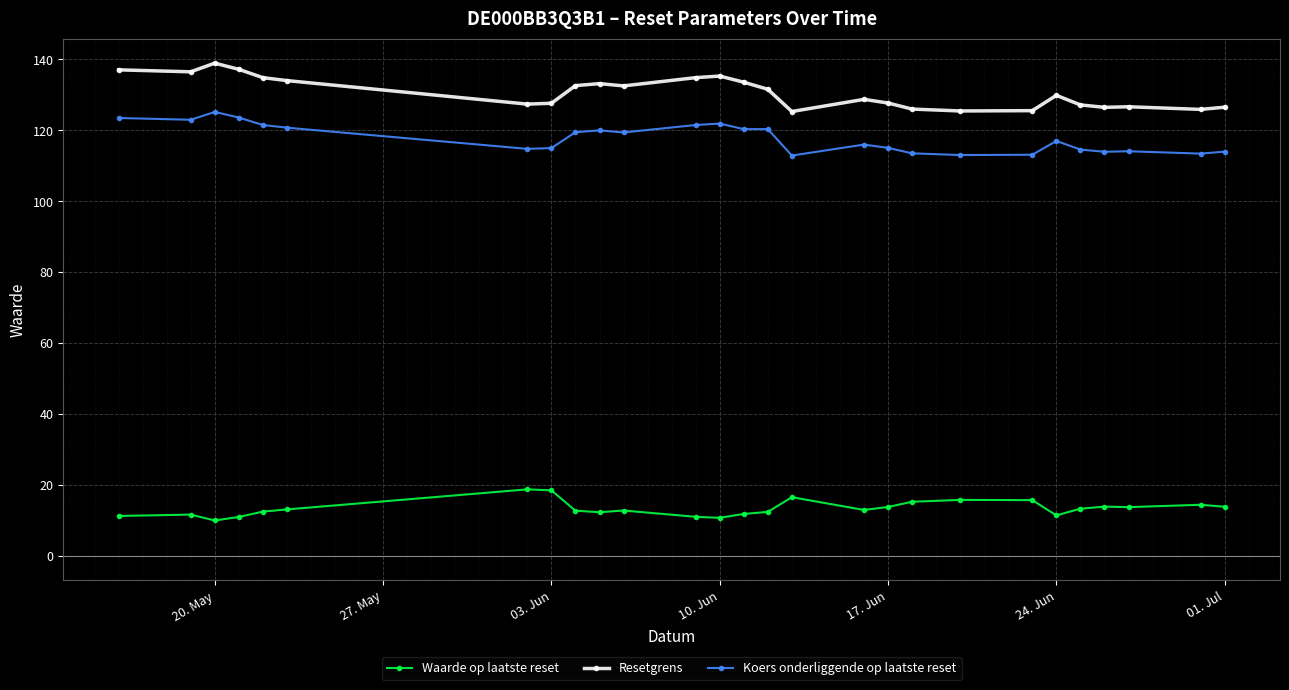

True or false: Waarde op laatste reset and Resetgrens intersect in this chart.

False